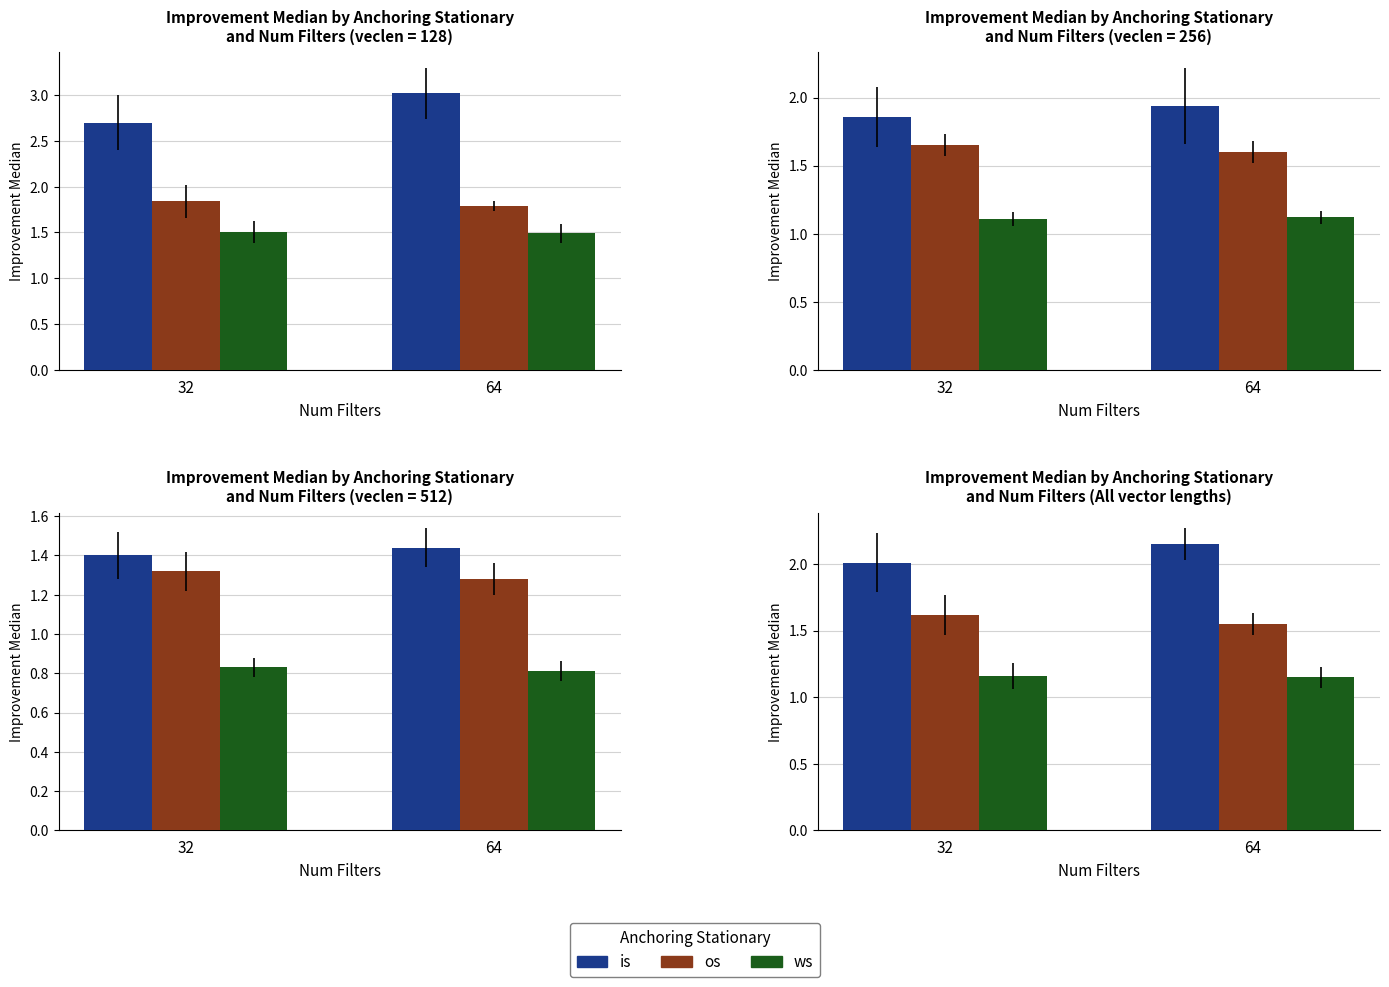

Where is os nearest to the value 1?

64